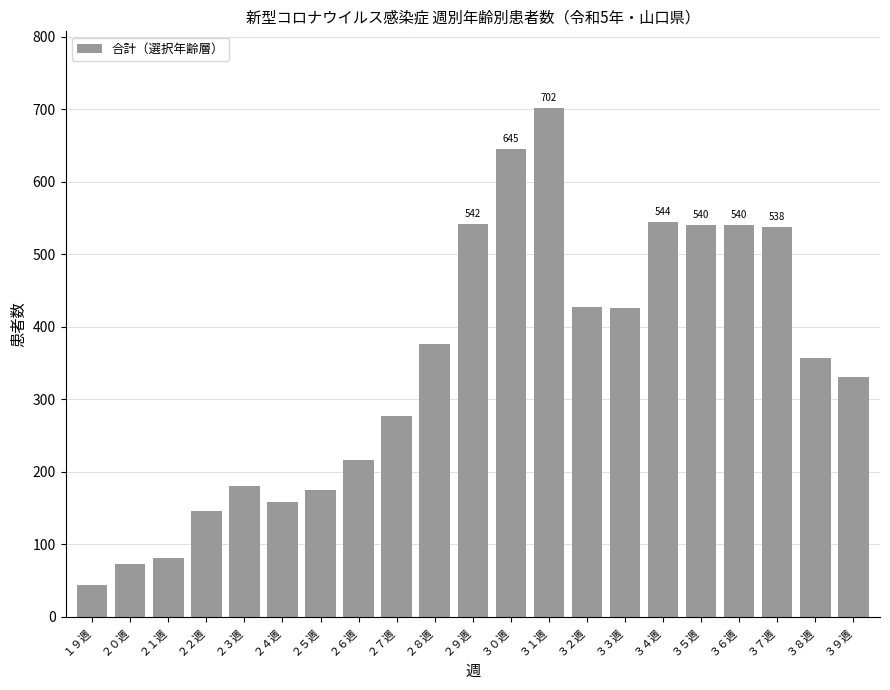

True or false: the data shows 106 at ３３週.

False